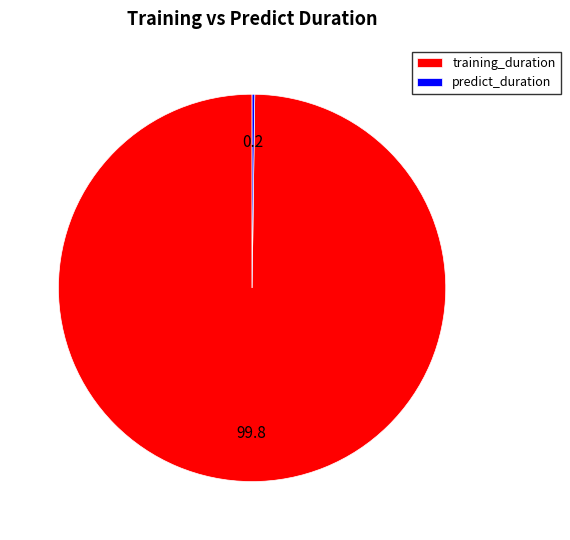

Is it true that training_duration is 91% of the pie?

False